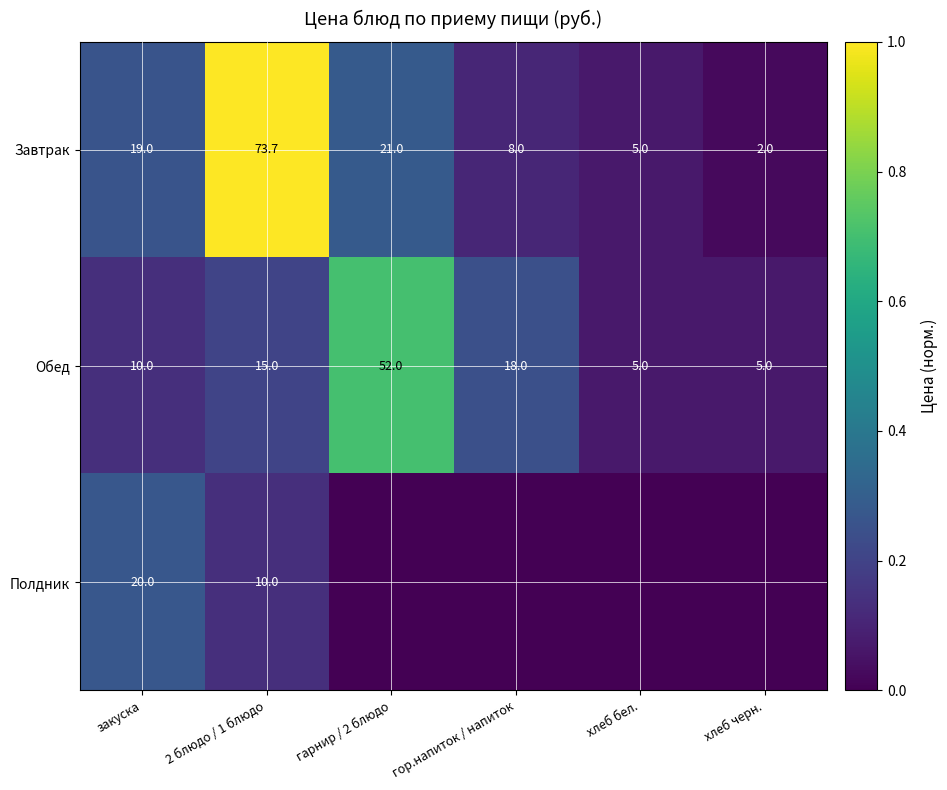

What is the difference between the highest and lowest values at закуска?

10.0